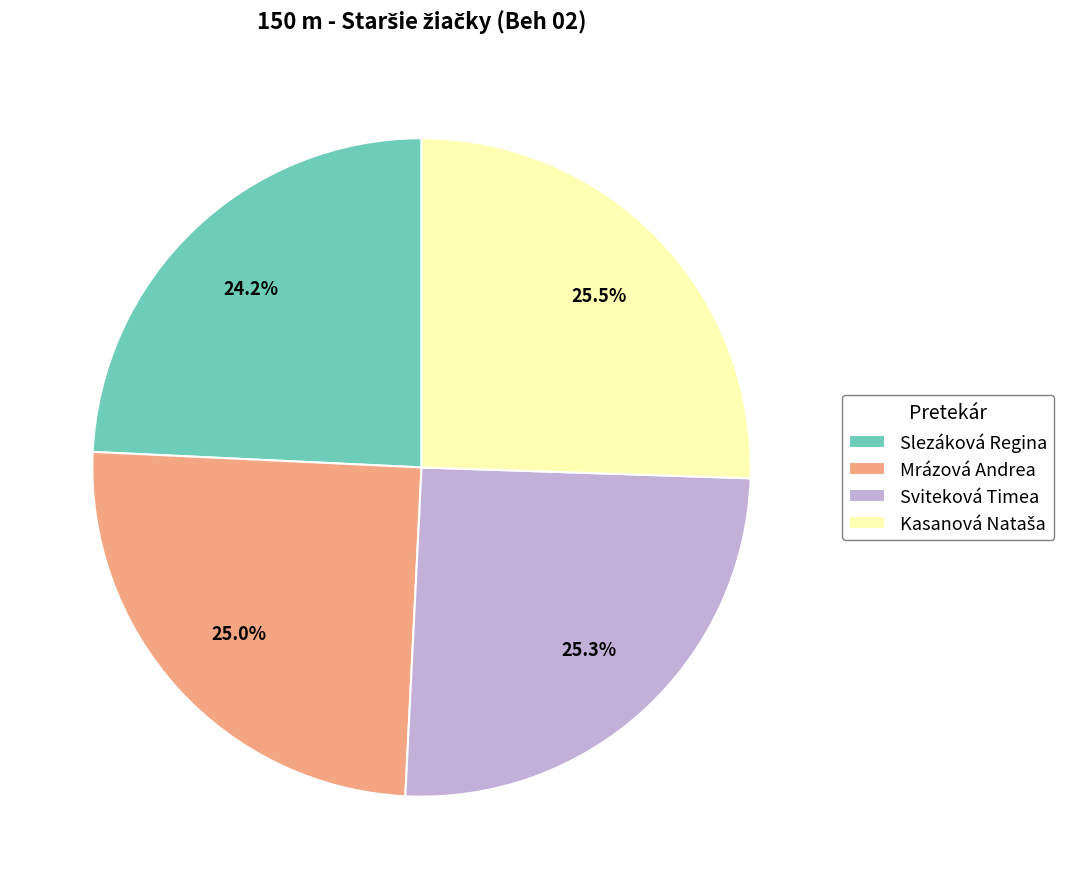

To the nearest percent, what is the difference between the Slezáková Regina and Sviteková Timea slice percentages?

1%